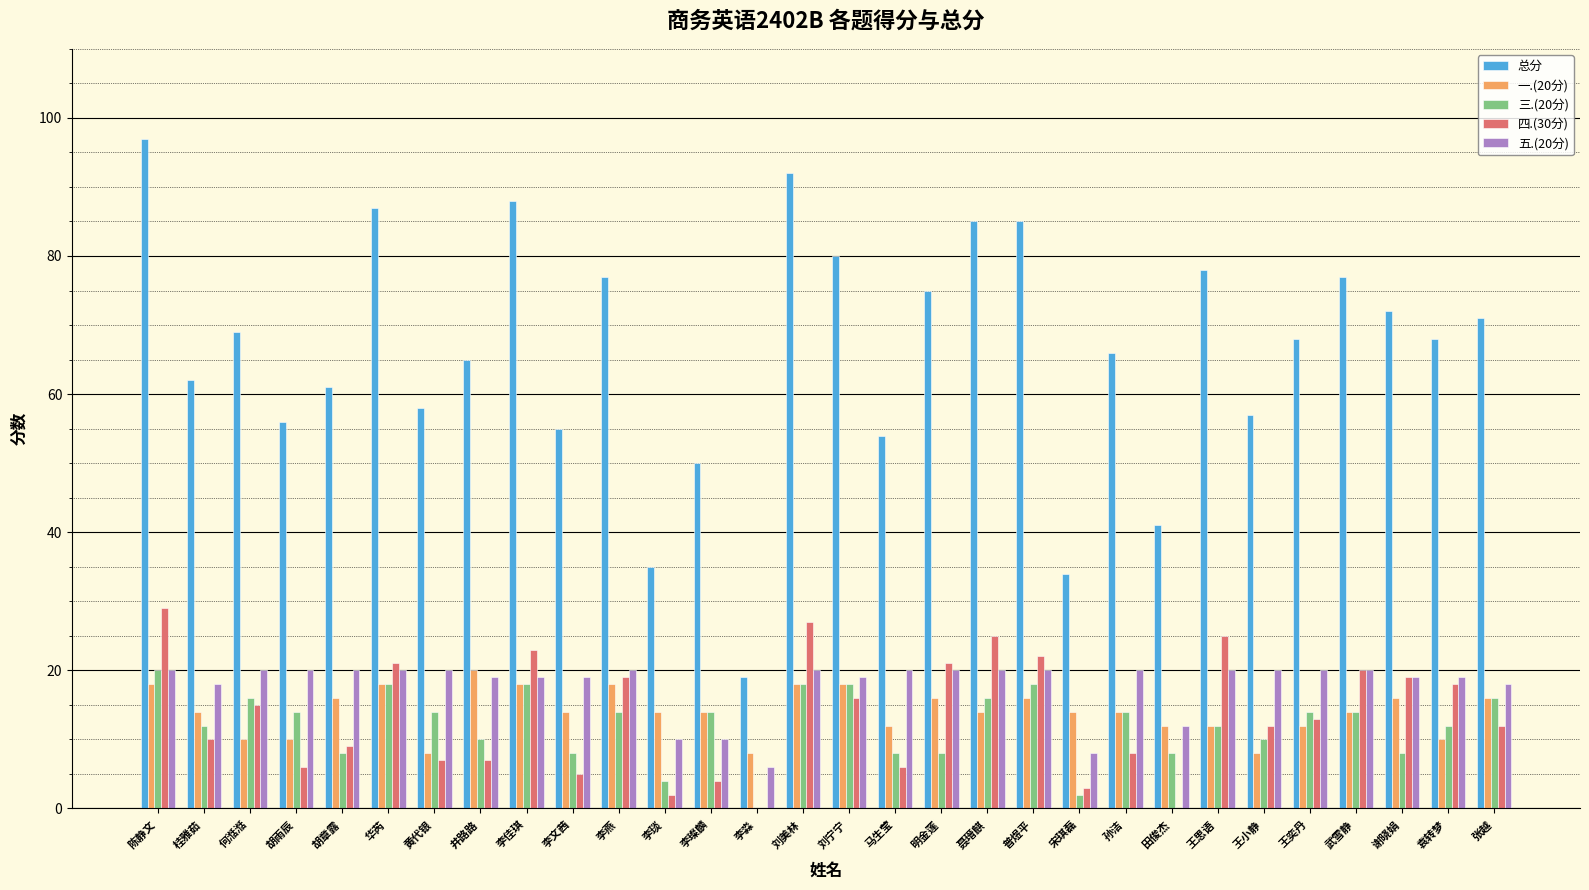

Which category has the highest value across all series?

陈静文